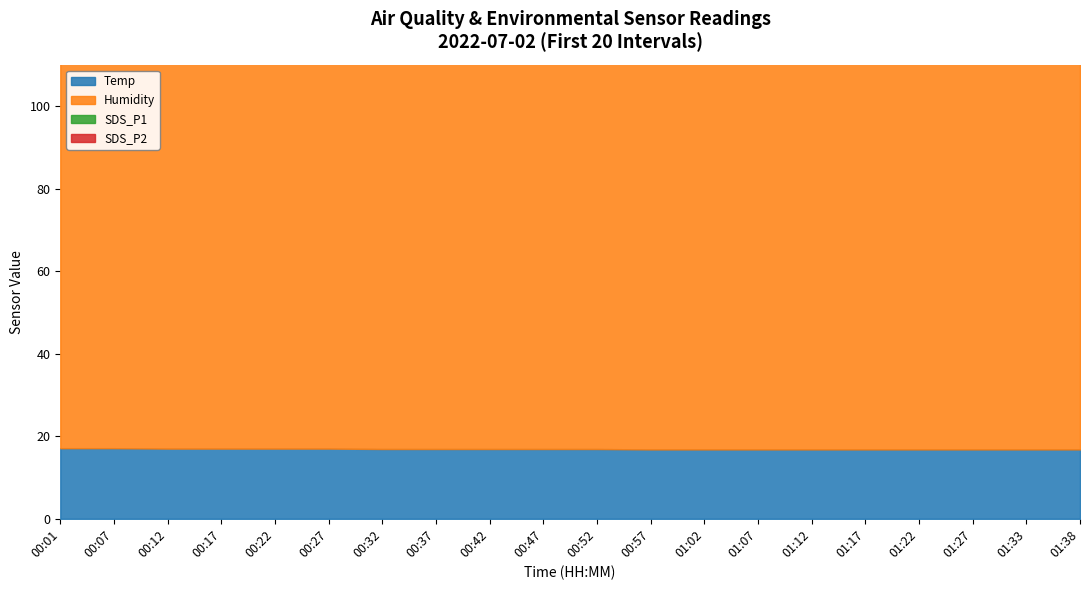

Reading right to left, list all the values displayed in this chart.

Temp: 16.8	16.8	16.8	16.8	16.8	16.8	16.8	16.8	16.8	16.9	16.9	16.9	16.9	16.9	17.0	17.0	17.0	17.0	17.1	17.1
Humidity: 99.9	99.9	99.9	99.9	99.9	99.9	99.9	99.9	99.9	99.9	99.9	99.9	99.9	99.9	99.9	99.9	99.9	99.9	99.9	99.9
SDS_P1: 3.8	3.1	3.1	3.3	3.4	2.9	3.2	4.0	4.1	4.9	4.8	4.0	3.8	3.8	3.7	3.6	3.2	3.3	2.8	3.0
SDS_P2: 3.6	3.0	2.9	3.1	3.2	2.8	3.1	3.3	3.5	3.7	3.5	3.8	3.5	3.6	3.4	3.3	3.1	3.1	2.7	2.9